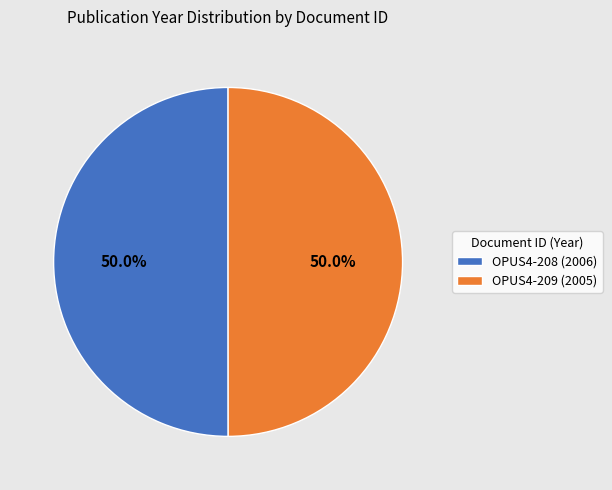

What is the ratio of the value at OPUS4-208 (2006) to the value at OPUS4-209 (2005)?

1.0